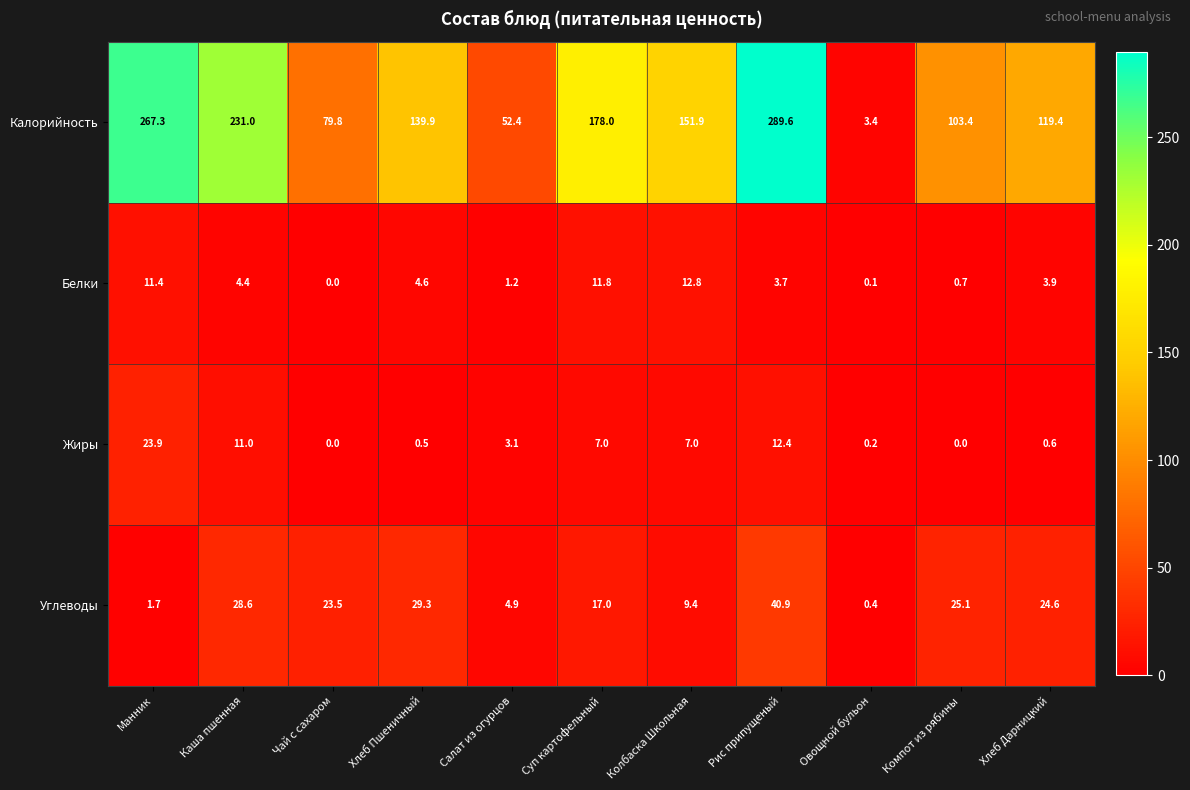

List the labels in order of Белки value, smallest first.

Чай с сахаром, Овощной бульон, Компот из рябины, Салат из огурцов, Рис припущеный, Хлеб Дарницкий, Каша пшенная, Хлеб Пшеничный, Манник, Суп картофельный, Колбаска Школьная